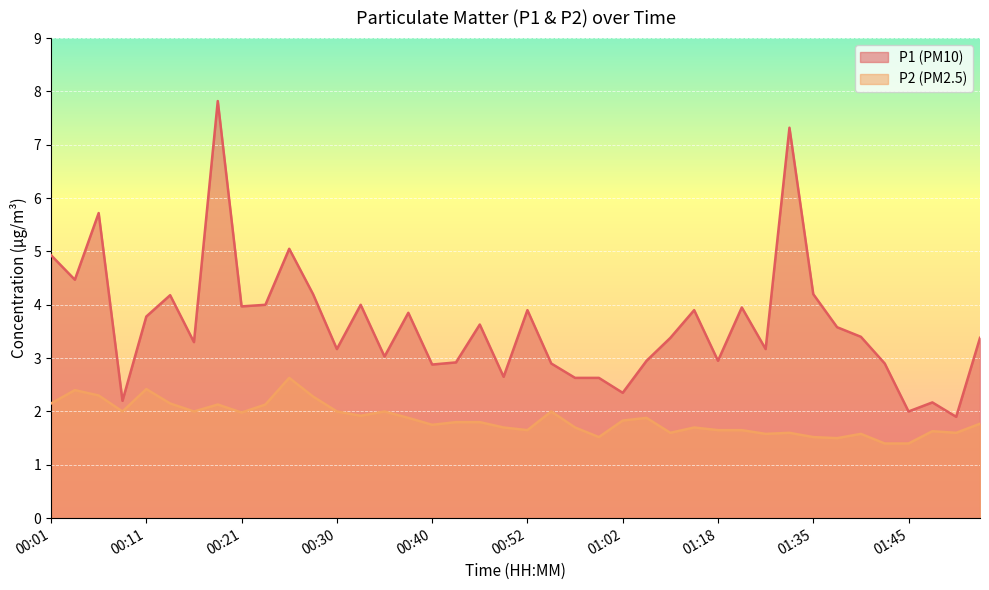

What is the label of the 22nd point from the left?

00:55